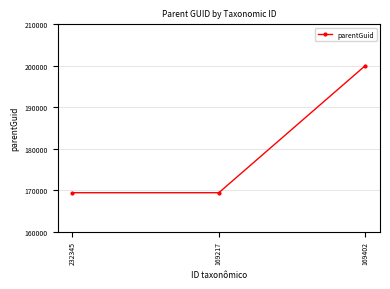

Approximately how many times larger is the value at 169402 compared to 169217?

1.2